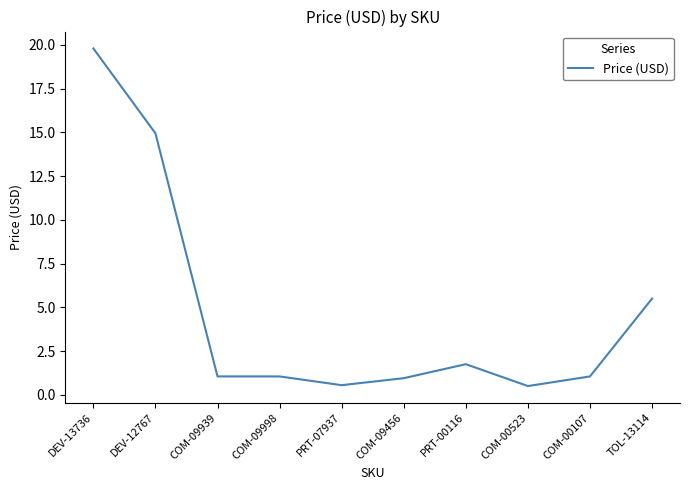

Between DEV-12767 and PRT-07937, which is larger?

DEV-12767